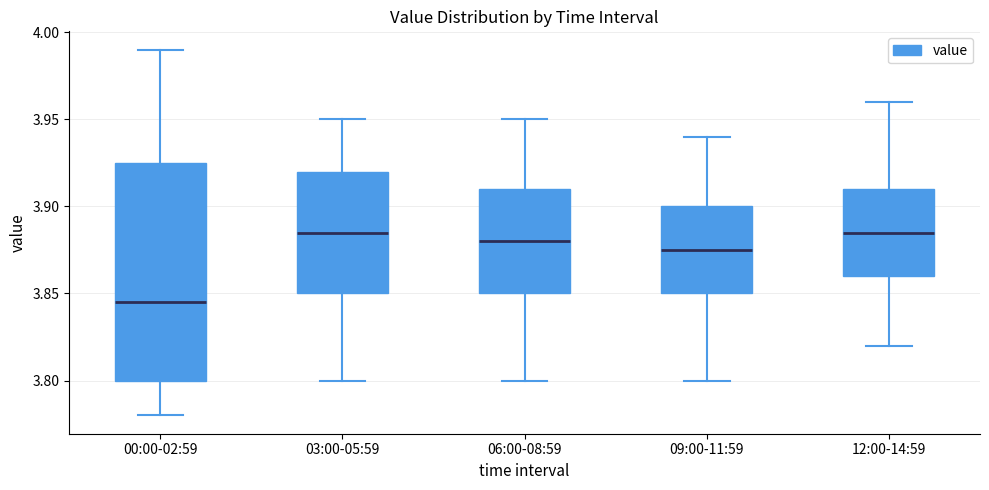

Comparing the boxes themselves (not the whiskers), which one is the tallest?

00:00-02:59